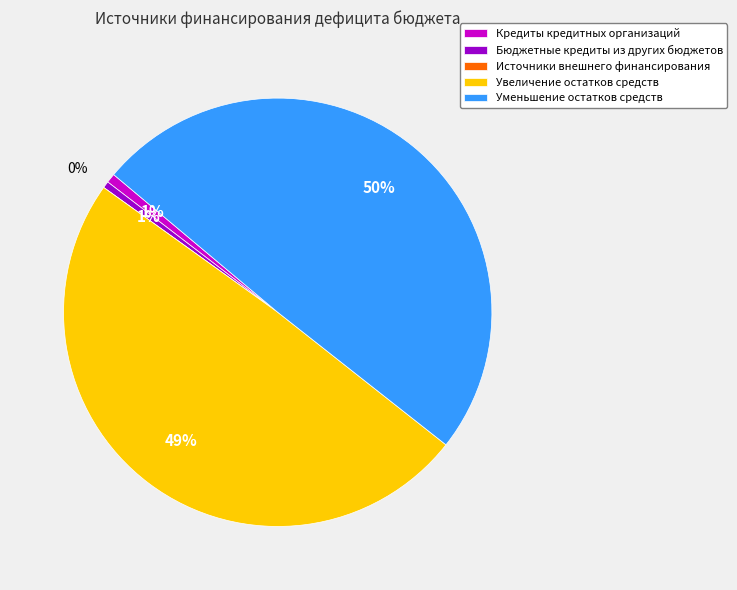

Does Бюджетные кредиты из других бюджетов account for over 50% of the chart?

No